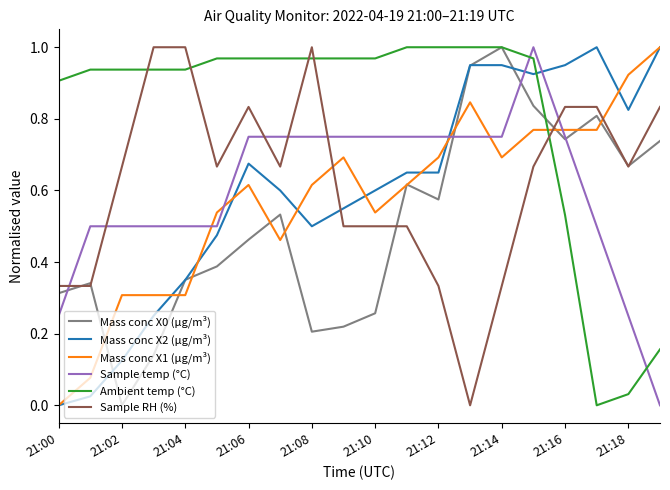

Which series has the largest total across all categories?

Ambient temp (°C)